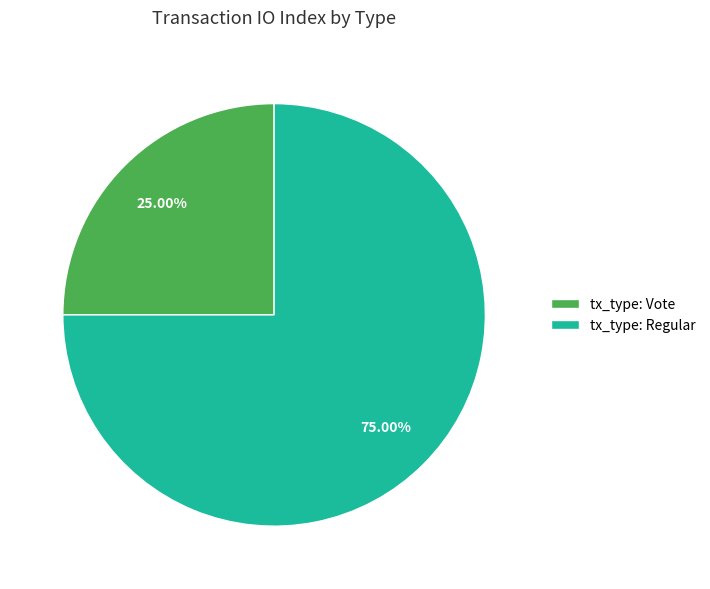

Approximately how many times larger is the value at tx_type: Regular compared to tx_type: Vote?

3.0